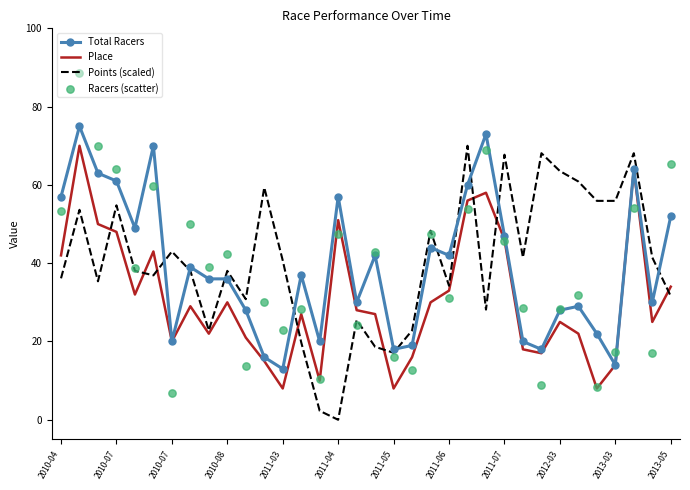

Which series has the largest Y range (max minus min)?

Racers (scatter)